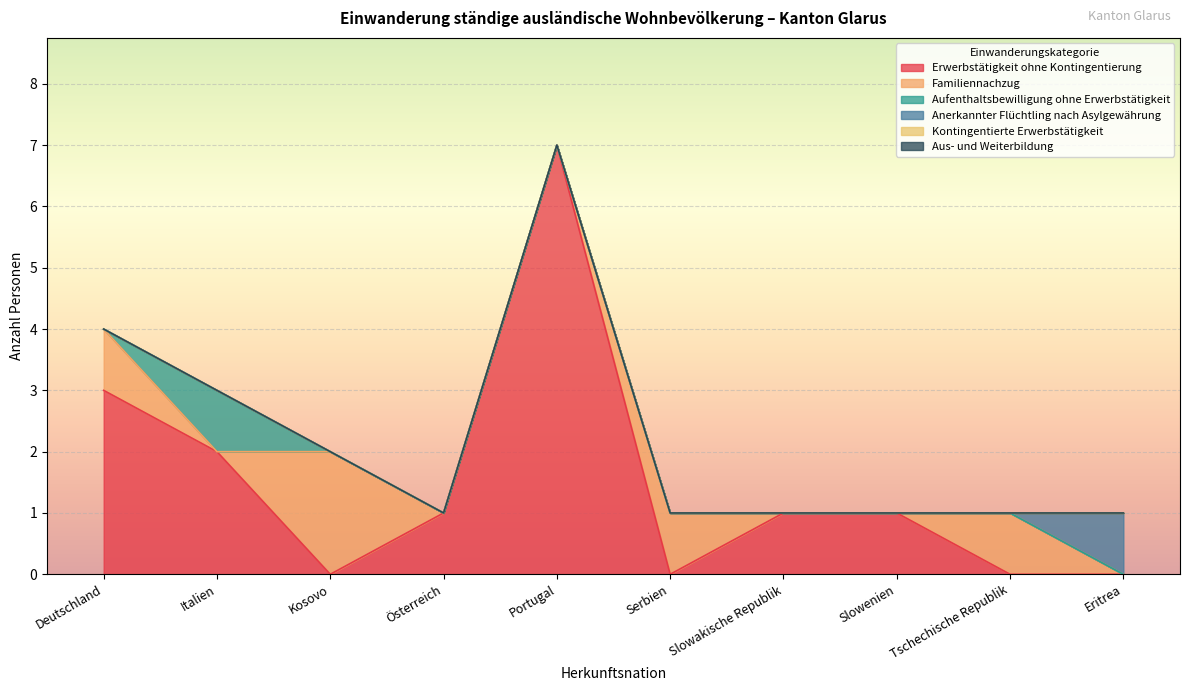

True or false: Familiennachzug and Aus- und Weiterbildung cross at least once.

False